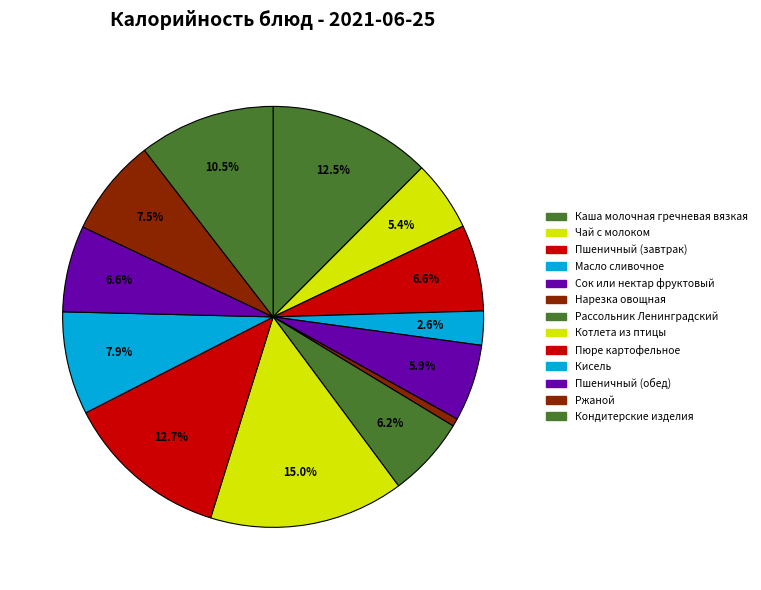

What percentage do Нарезка овощная and Ржаной together represent?

8.1%